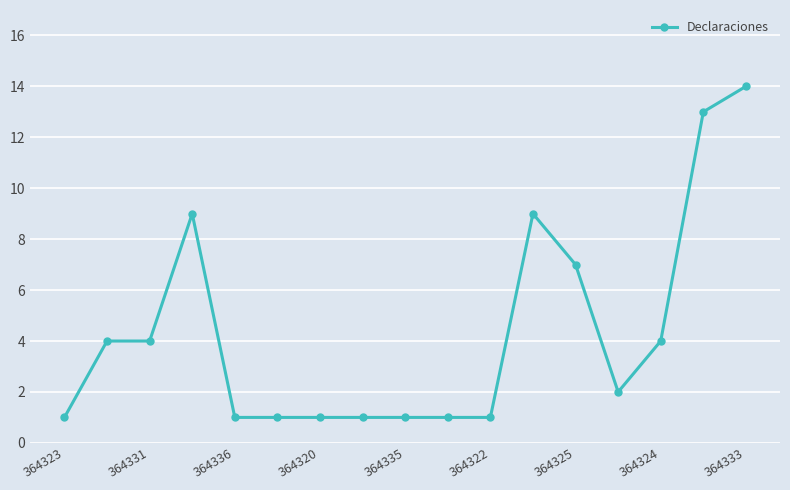

What is the value of the 16th point from the left?

13